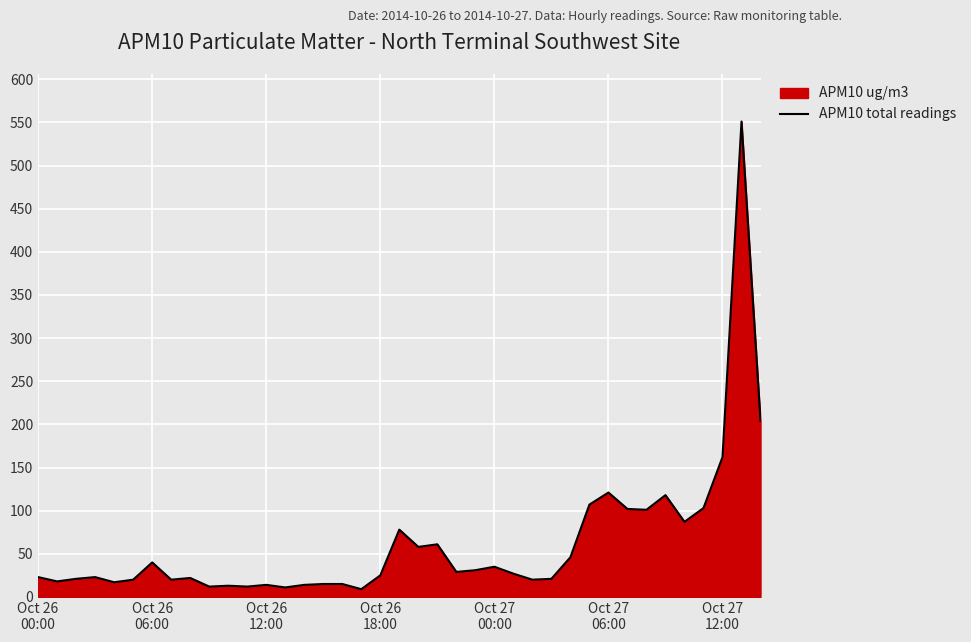

What is the sum of all values?

2406